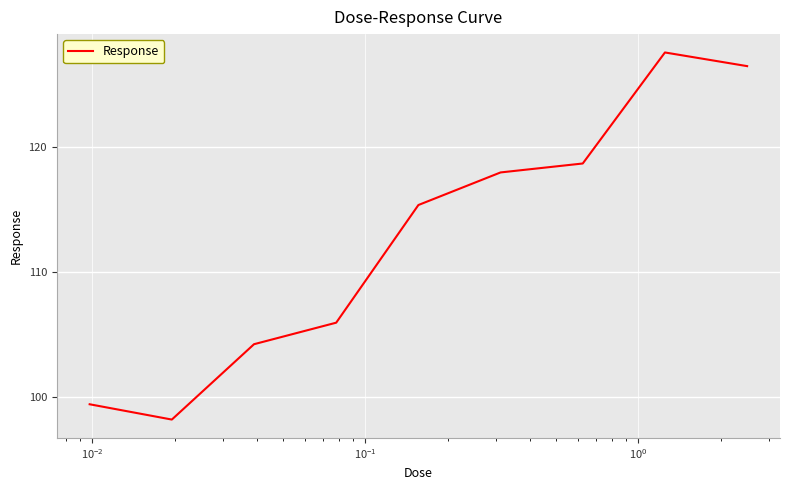

Count the number of data series in this chart.

1